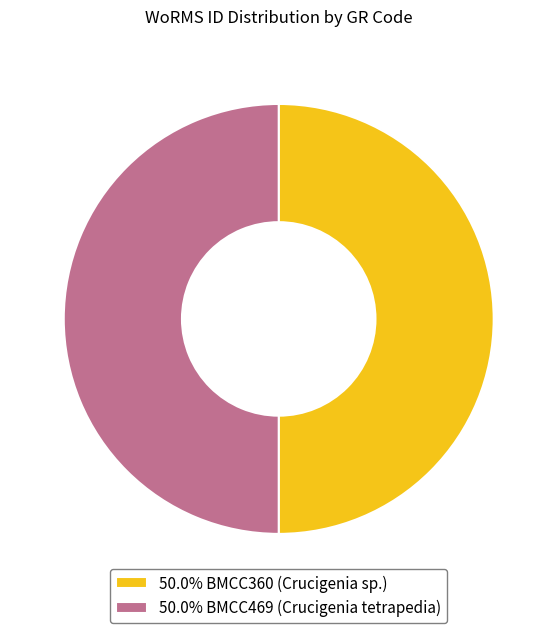

Count the number of slices in the pie.

2